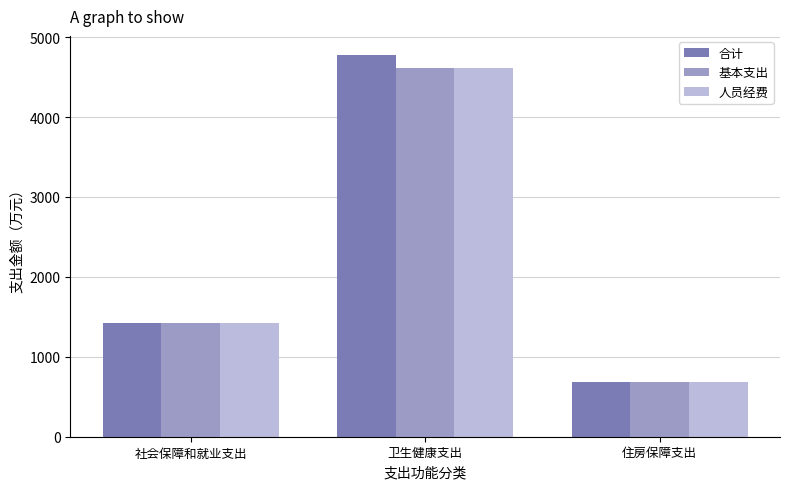

The 人员经费 series shows 684.3 at 住房保障支出. True or false?

True